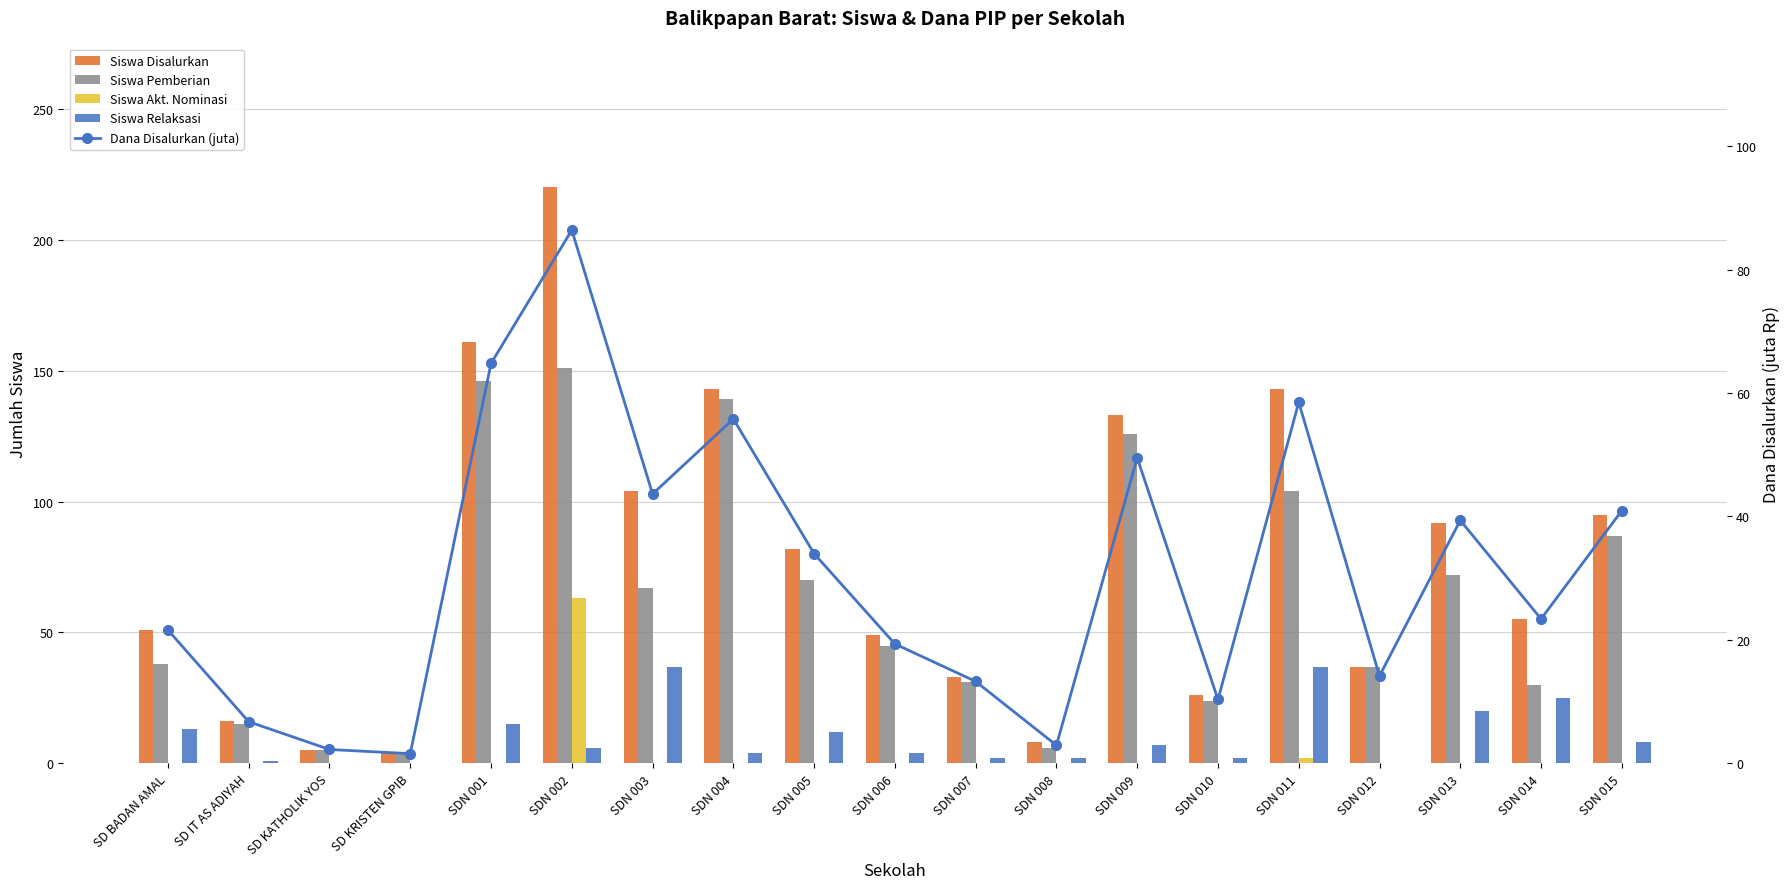

Reading left to right, list all the values displayed in this chart.

Siswa Disalurkan: 51.0	16.0	5.0	4.0	161.0	220.0	104.0	143.0	82.0	49.0	33.0	8.0	133.0	26.0	143.0	37.0	92.0	55.0	95.0
Siswa Pemberian: 38.0	15.0	5.0	4.0	146.0	151.0	67.0	139.0	70.0	45.0	31.0	6.0	126.0	24.0	104.0	37.0	72.0	30.0	87.0
Siswa Akt. Nominasi: 0.0	0.0	0.0	0.0	0.0	63.0	0.0	0.0	0.0	0.0	0.0	0.0	0.0	0.0	2.0	0.0	0.0	0.0	0.0
Siswa Relaksasi: 13.0	1.0	0.0	0.0	15.0	6.0	37.0	4.0	12.0	4.0	2.0	2.0	7.0	2.0	37.0	0.0	20.0	25.0	8.0
Dana Disalurkan (juta): 21.6	6.8	2.2	1.6	64.8	86.4	43.6	55.8	34.0	19.4	13.3	2.9	49.5	10.3	58.5	14.2	39.4	23.4	41.0